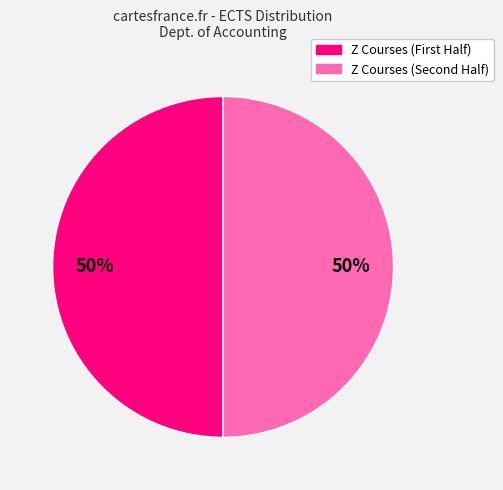

To the nearest percent, what is the average slice percentage?

50%